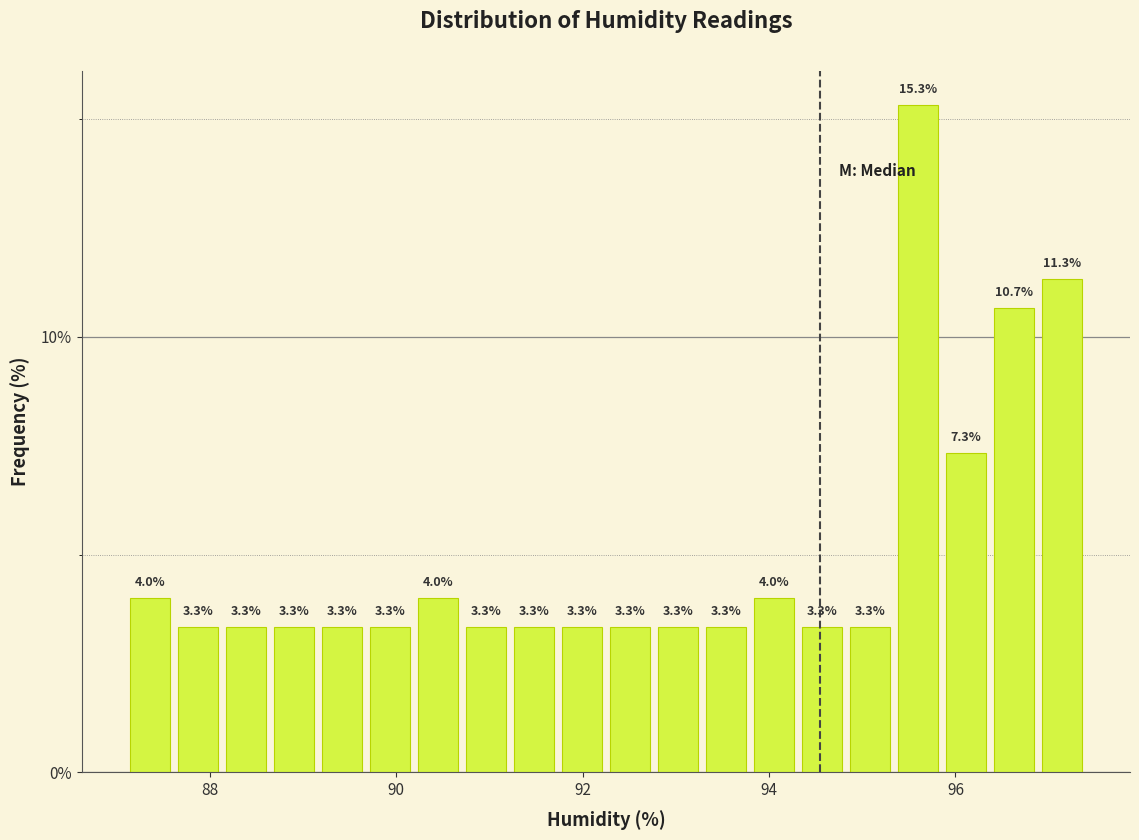

Around what value on the x-axis is the tallest bar? Give the approximate position of its centre, as read against the axis.

95.6